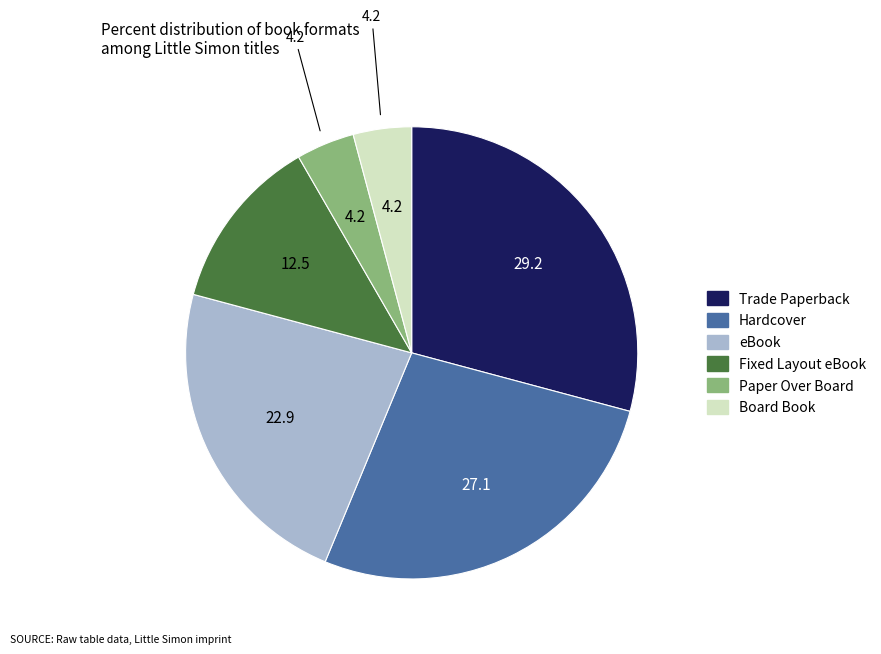

Approximately how many times larger is the value at Trade Paperback compared to Fixed Layout eBook?

2.3